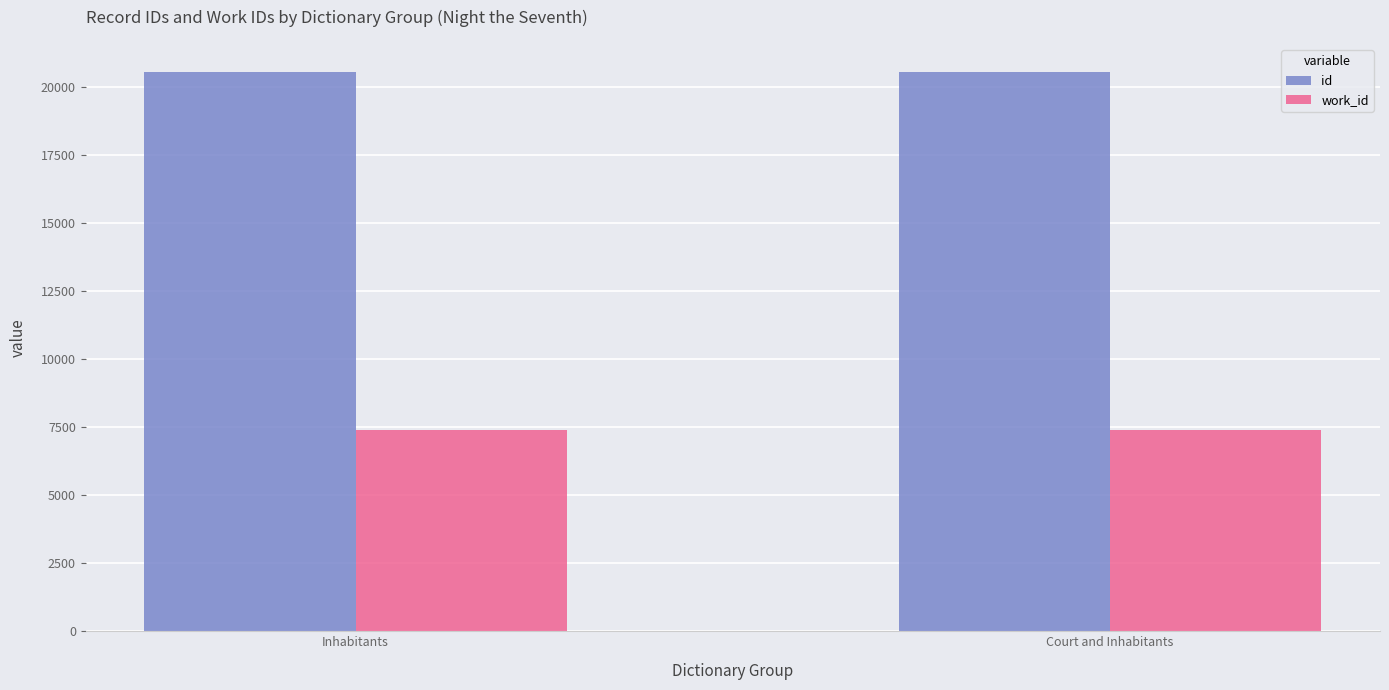

What is the difference between the highest and lowest values at Inhabitants?

13146